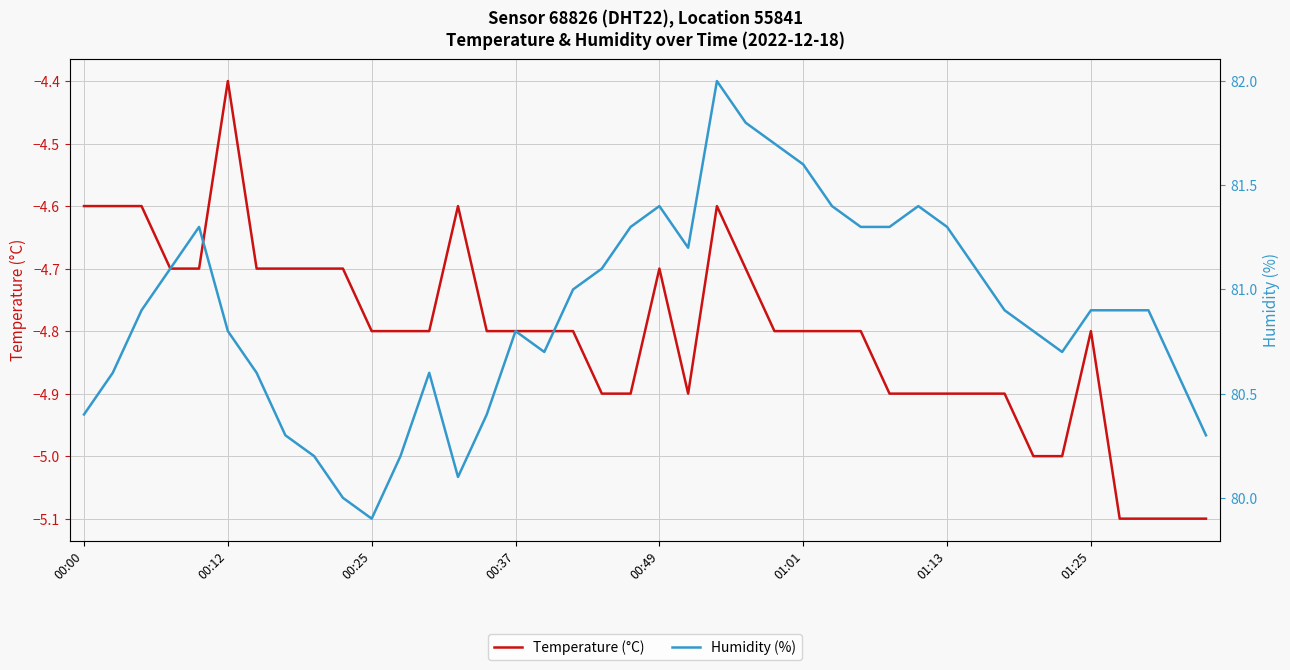

Which series has the widest spread of values?

Humidity (%)